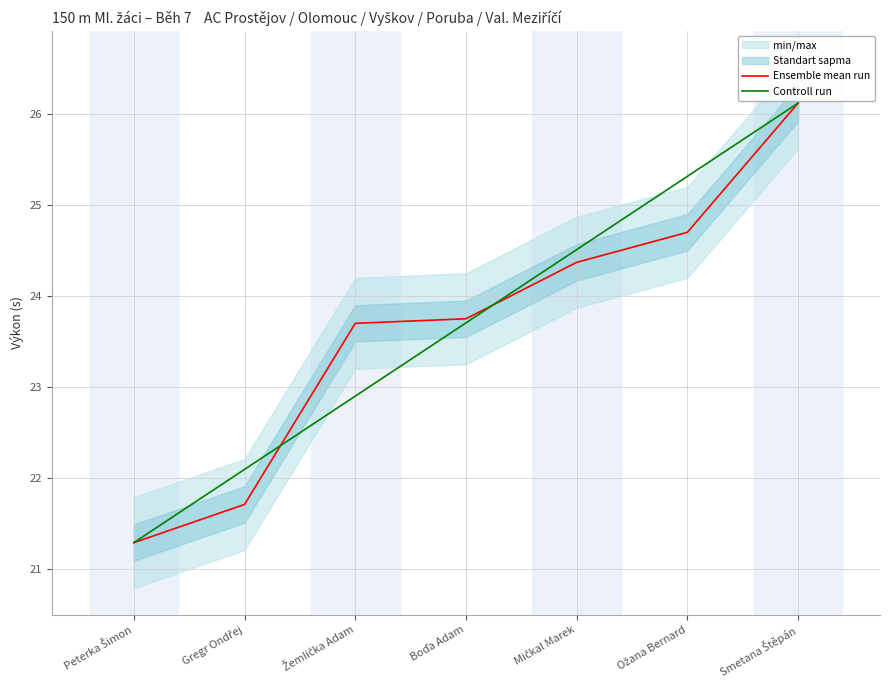

What is the smallest value displayed?

21.3